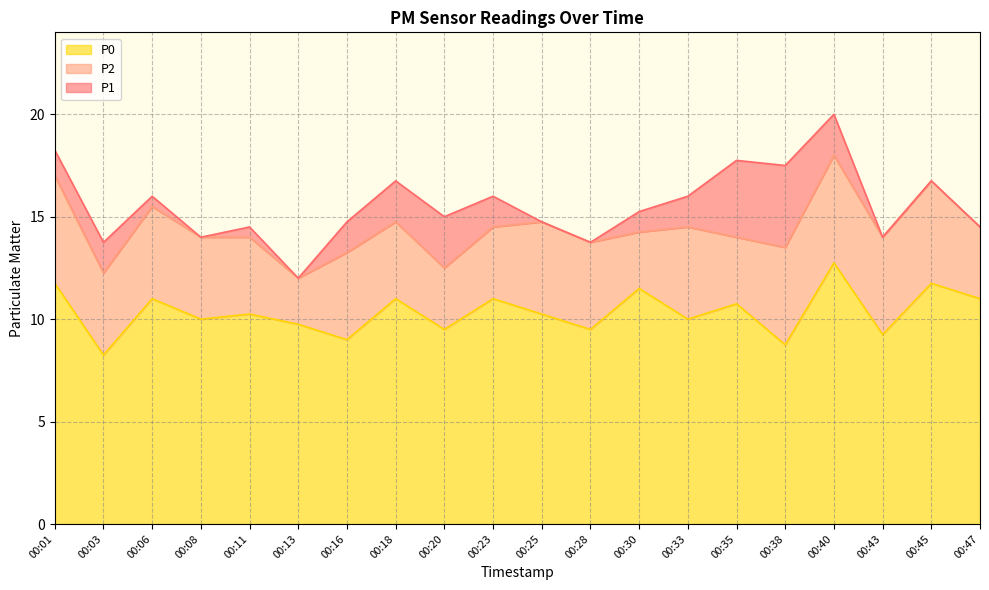

Where does the P1 series first go above 15?

00:01